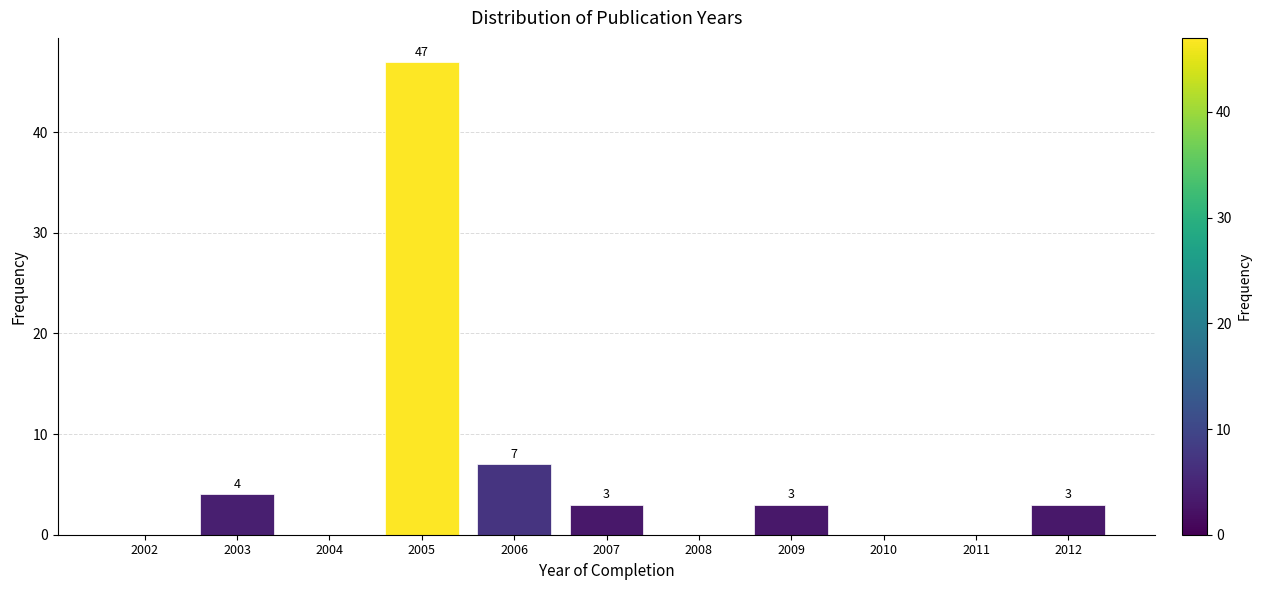

Reading left to right, list all the values displayed in this chart.

2002=0	2003=4	2004=0	2005=47	2006=7	2007=3	2008=0	2009=3	2010=0	2011=0	2012=3